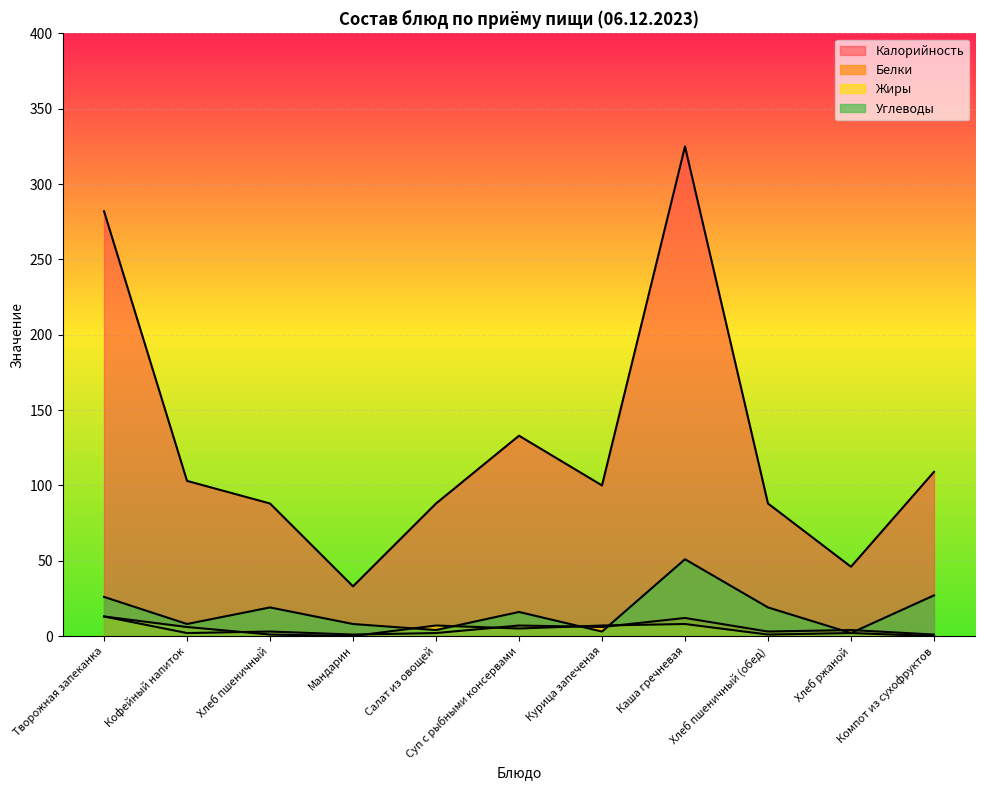

What is the difference between the maximum and minimum values in the Калорийность series?

292